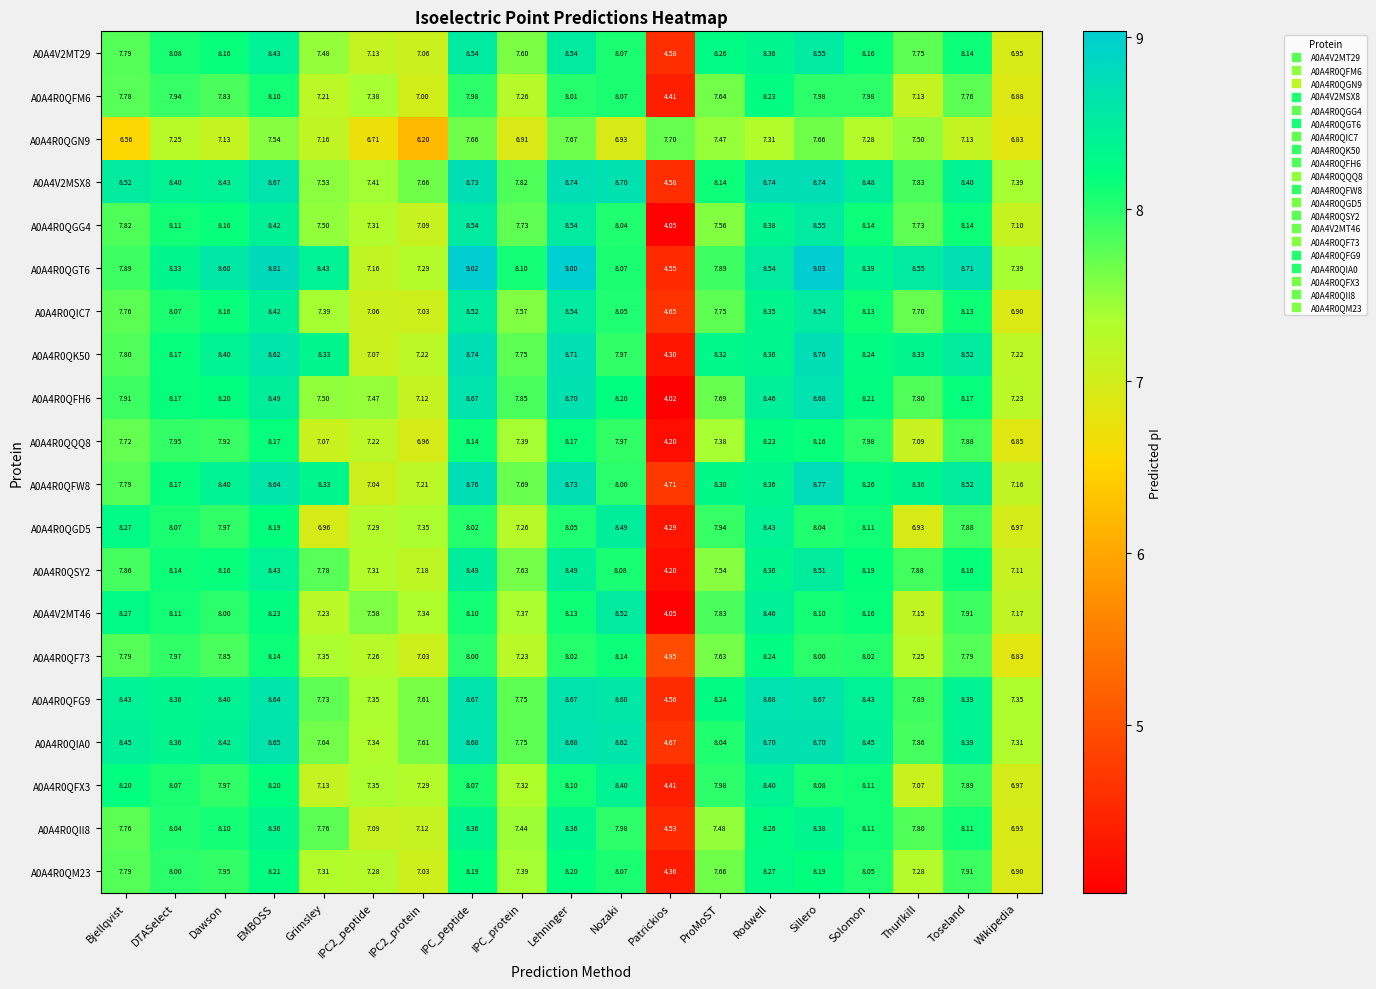

Is the value of A0A4R0QFW8 at Toseland greater than the value of A0A4R0QQQ8 at Dawson?

Yes